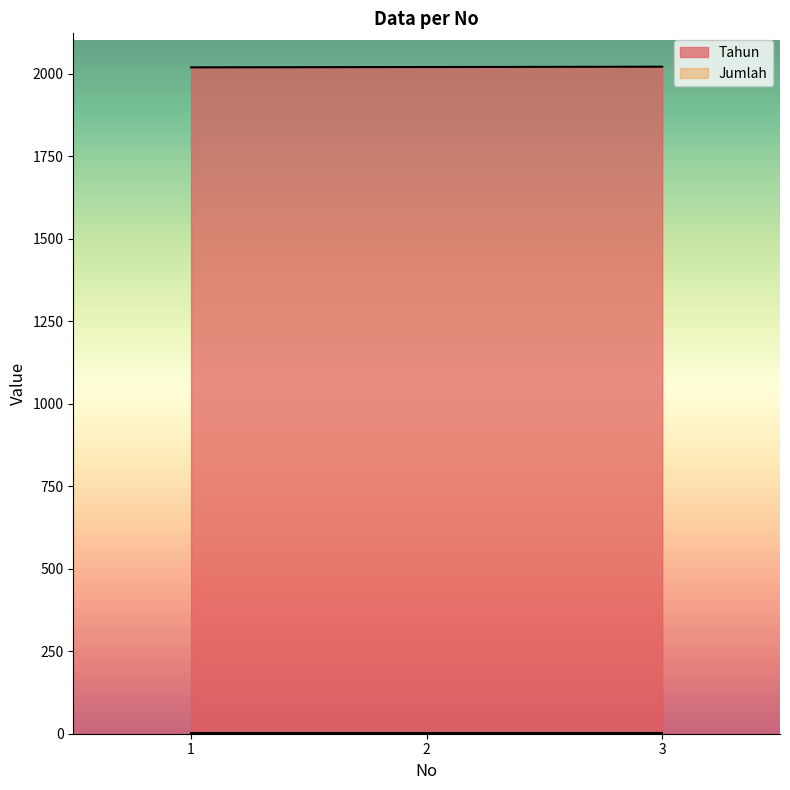

What is the change in value from 1 to 2?

+1